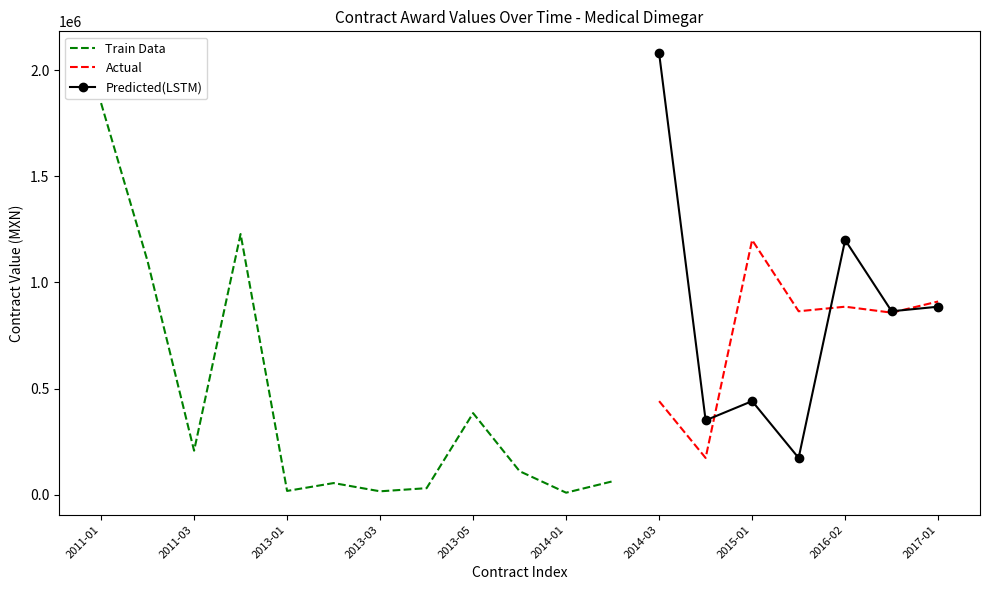

At which label does Actual reach its peak?

2015-01